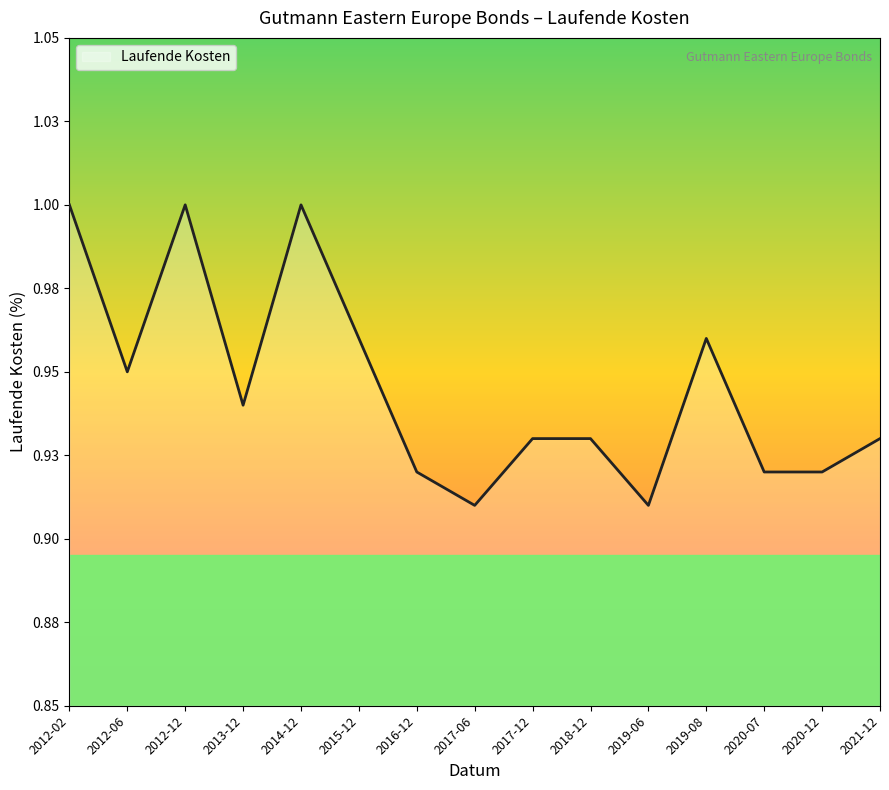

What is the minimum value shown in the chart?

0.9